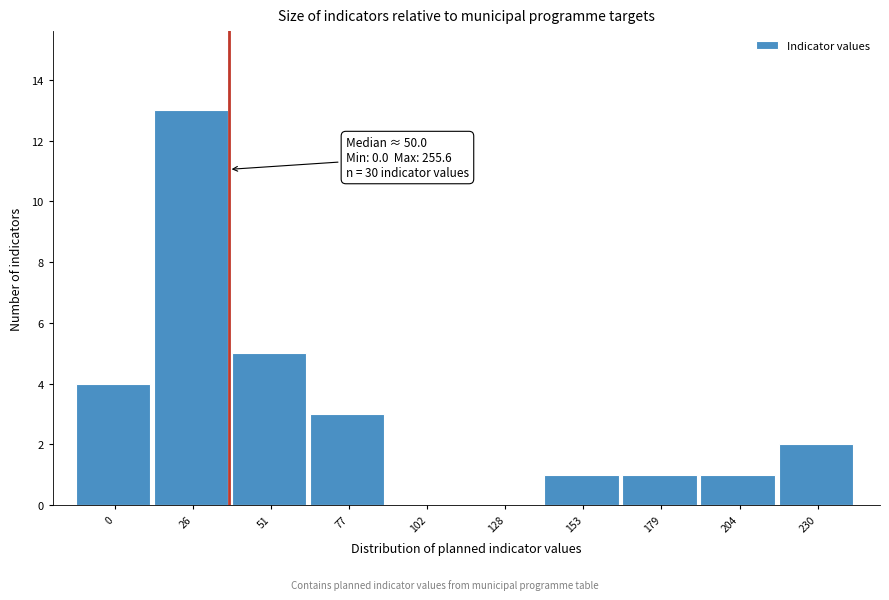

Reading left to right, what are all the values shown in this chart?

0=4	26=13	51=5	77=3	102=0	128=0	153=1	179=1	204=1	230=2